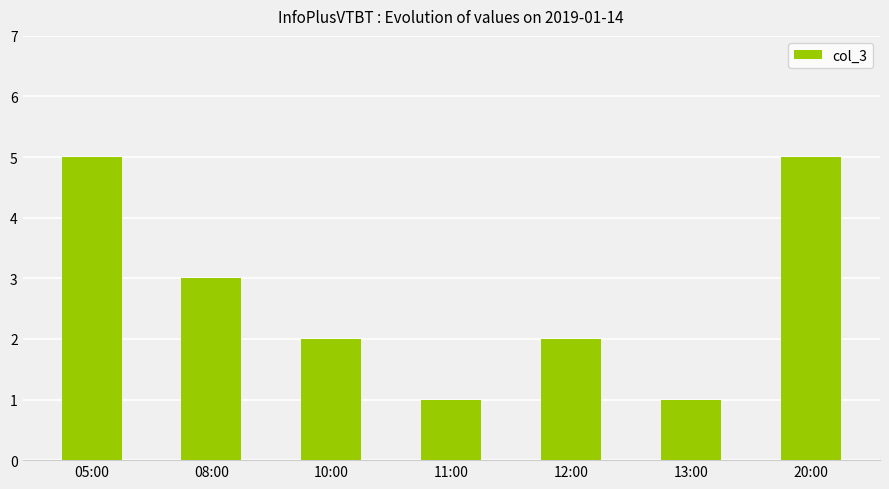

Approximately how many times larger is the value at 05:00 compared to 20:00?

1.0